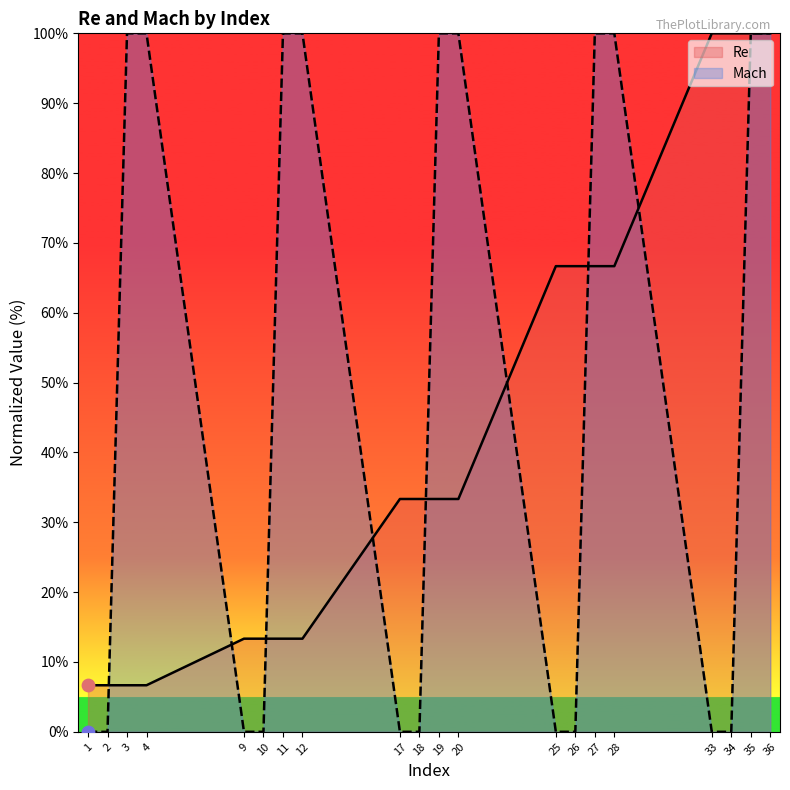

What are all the series names shown in the legend?

Re, Mach